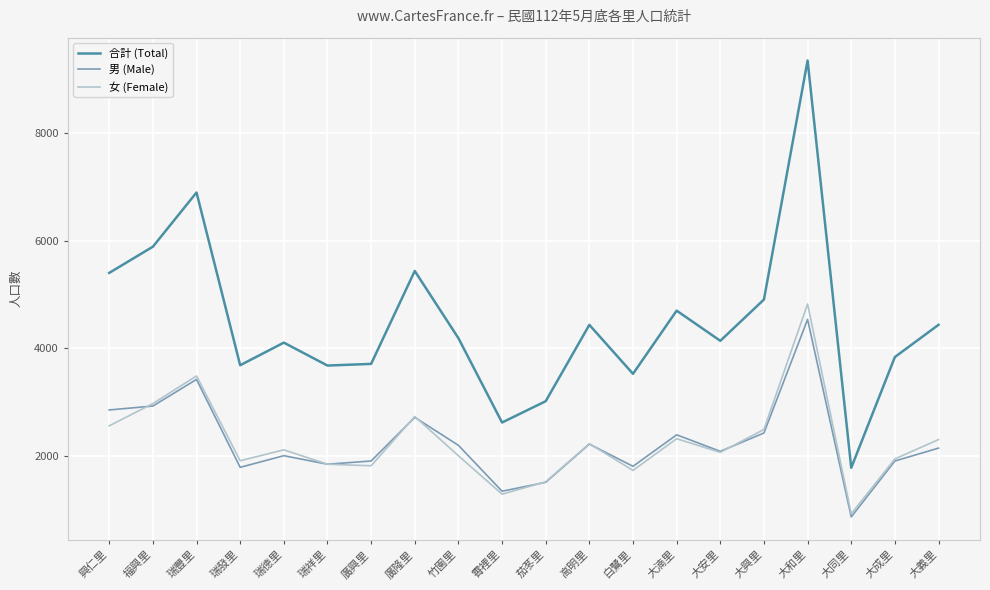

How many categories are shown in the chart?

20